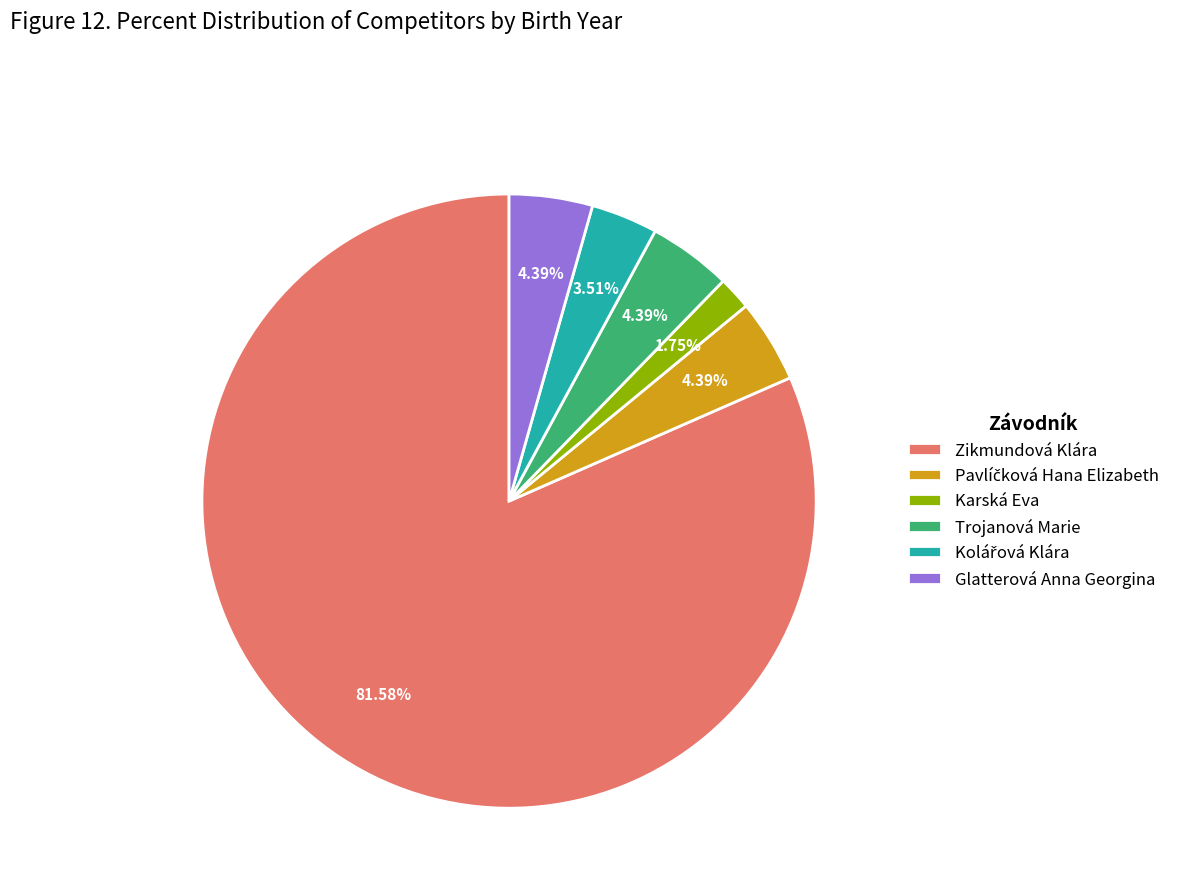

How many slices are in this pie chart?

6